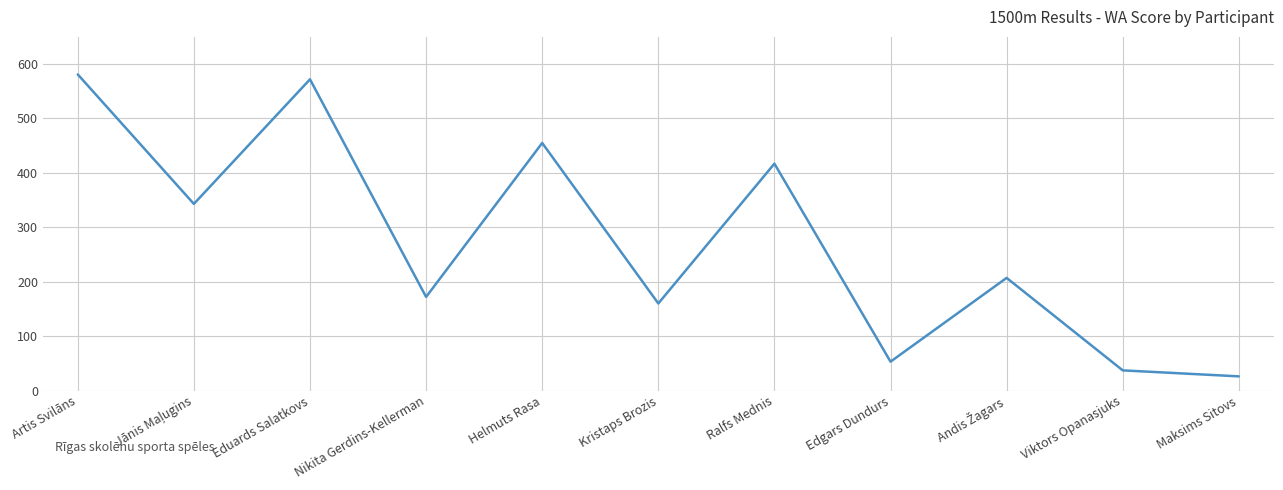

At which category does the chart reach its peak across all series?

Artis Svilāns